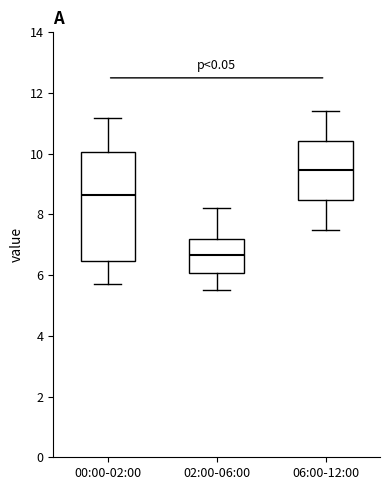

Which box's median line is the lowest?

02:00-06:00